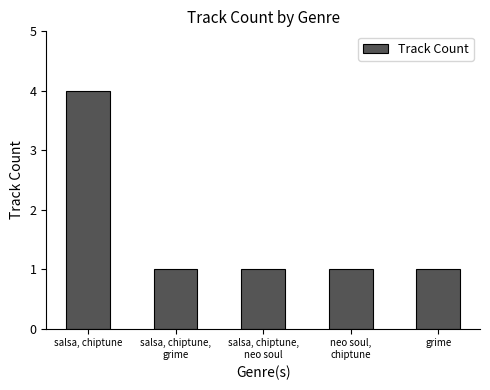

What is the difference between the maximum and second lowest values?

3